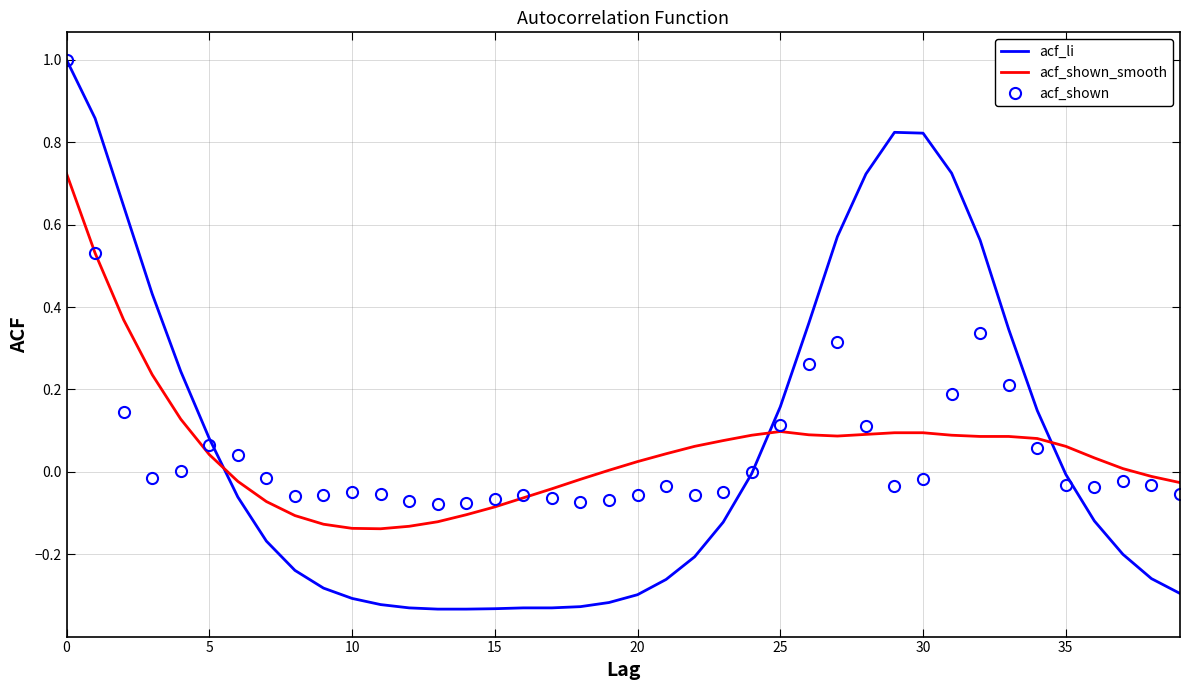

Which series has the largest range (max minus min)?

acf_li